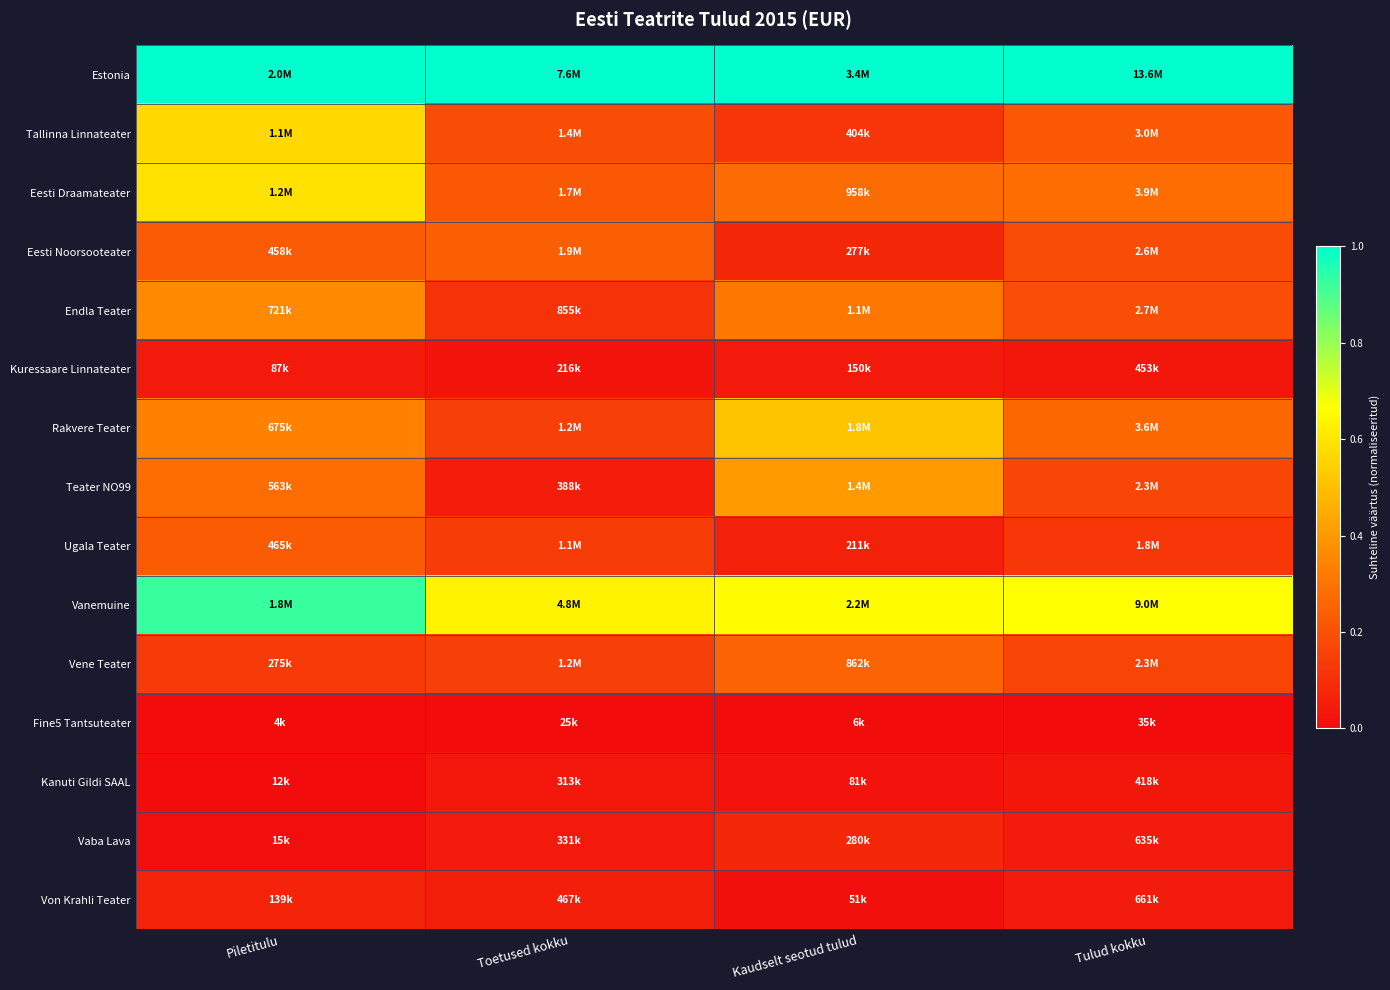

Reading left to right, what are all the values shown in this chart?

Estonia: Piletitulu=1.0	Toetused kokku=1.0	Kaudselt seotud tulud=1.0	Tulud kokku=1.0
Tallinna Linnateater: Piletitulu=0.6	Toetused kokku=0.2	Kaudselt seotud tulud=0.1	Tulud kokku=0.2
Eesti Draamateater: Piletitulu=0.6	Toetused kokku=0.2	Kaudselt seotud tulud=0.3	Tulud kokku=0.3
Eesti Noorsooteater: Piletitulu=0.2	Toetused kokku=0.2	Kaudselt seotud tulud=0.1	Tulud kokku=0.2
Endla Teater: Piletitulu=0.4	Toetused kokku=0.1	Kaudselt seotud tulud=0.3	Tulud kokku=0.2
Kuressaare Linnateater: Piletitulu=0.0	Toetused kokku=0.0	Kaudselt seotud tulud=0.0	Tulud kokku=0.0
Rakvere Teater: Piletitulu=0.3	Toetused kokku=0.1	Kaudselt seotud tulud=0.5	Tulud kokku=0.3
Teater NO99: Piletitulu=0.3	Toetused kokku=0.0	Kaudselt seotud tulud=0.4	Tulud kokku=0.2
Ugala Teater: Piletitulu=0.2	Toetused kokku=0.1	Kaudselt seotud tulud=0.1	Tulud kokku=0.1
Vanemuine: Piletitulu=0.9	Toetused kokku=0.6	Kaudselt seotud tulud=0.7	Tulud kokku=0.7
Vene Teater: Piletitulu=0.1	Toetused kokku=0.1	Kaudselt seotud tulud=0.3	Tulud kokku=0.2
Fine5 Tantsuteater: Piletitulu=0.0	Toetused kokku=0.0	Kaudselt seotud tulud=0.0	Tulud kokku=0.0
Kanuti Gildi SAAL: Piletitulu=0.0	Toetused kokku=0.0	Kaudselt seotud tulud=0.0	Tulud kokku=0.0
Vaba Lava: Piletitulu=0.0	Toetused kokku=0.0	Kaudselt seotud tulud=0.1	Tulud kokku=0.0
Von Krahli Teater: Piletitulu=0.1	Toetused kokku=0.1	Kaudselt seotud tulud=0.0	Tulud kokku=0.0